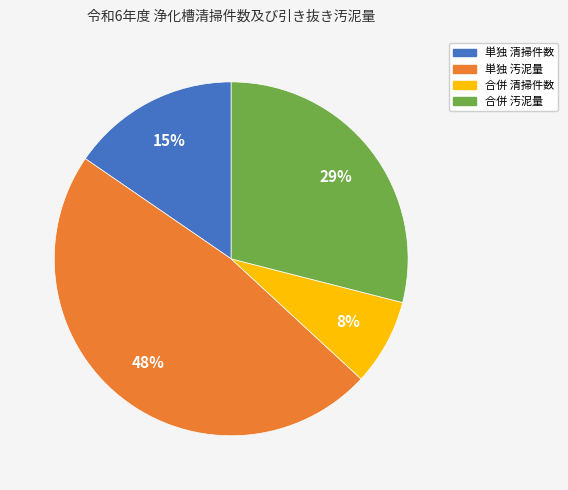

How many segments does this pie chart have?

4